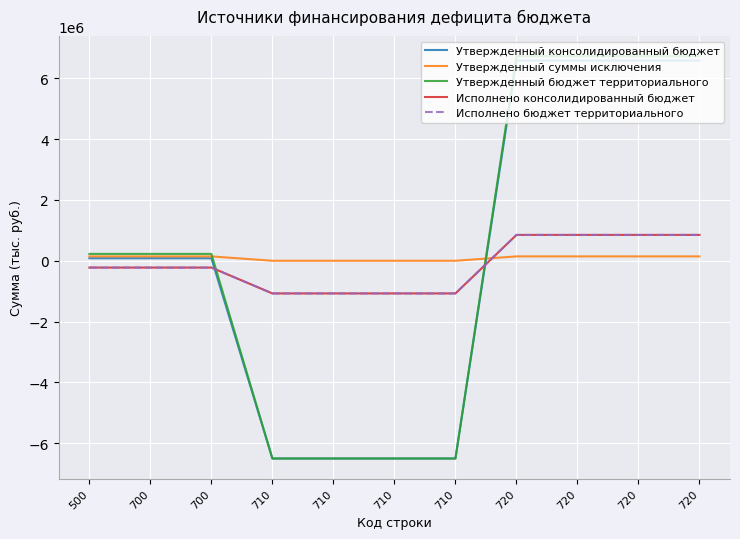

Does the chart display data point markers on the line(s)?

No